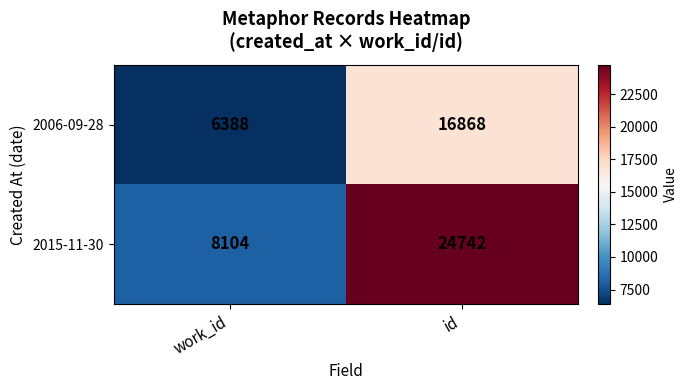

True or false: 2015-11-30 has a value of 8104 at work_id.

True